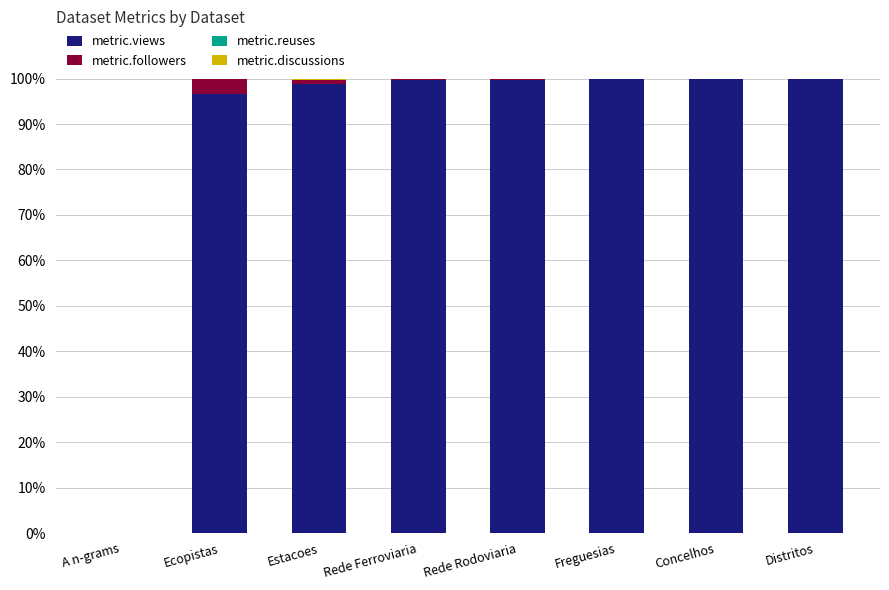

What is the highest value of the metric.views series?

100.0